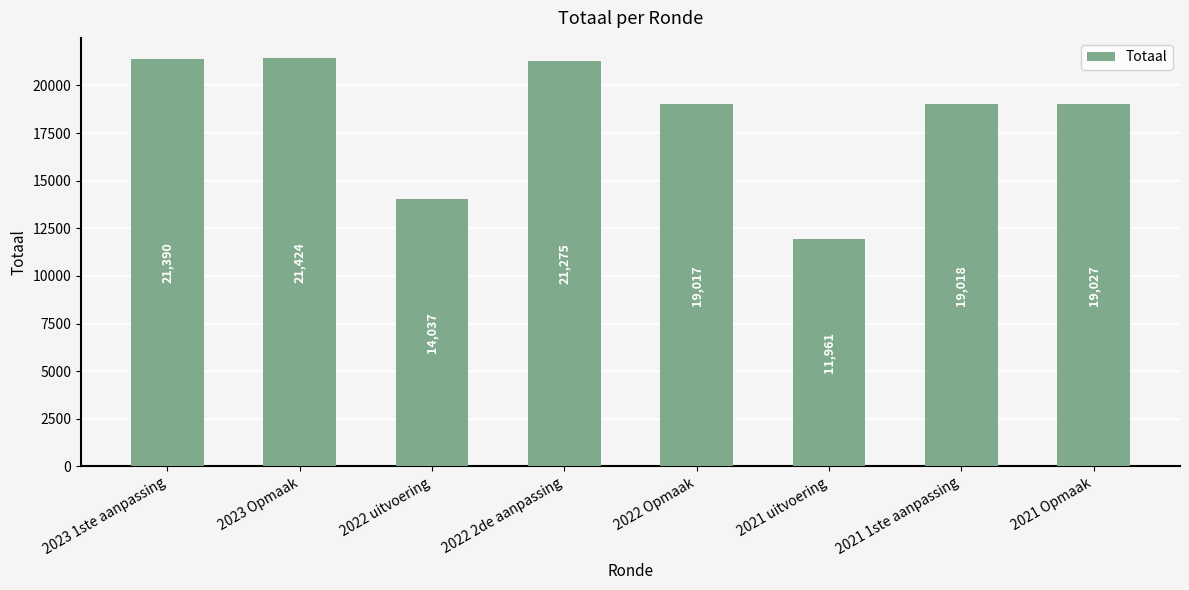

What is the ratio of the value at 2021 uitvoering to the value at 2022 2de aanpassing?

0.6